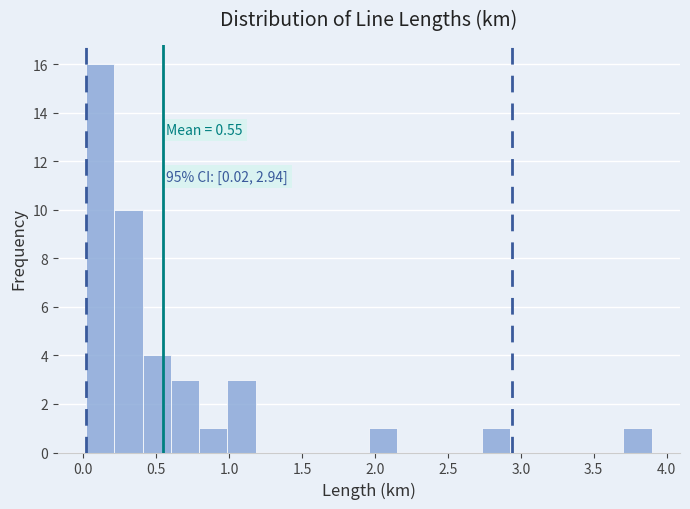

Read against the x-axis, roughly where is the centre of the tallest bar?

0.10